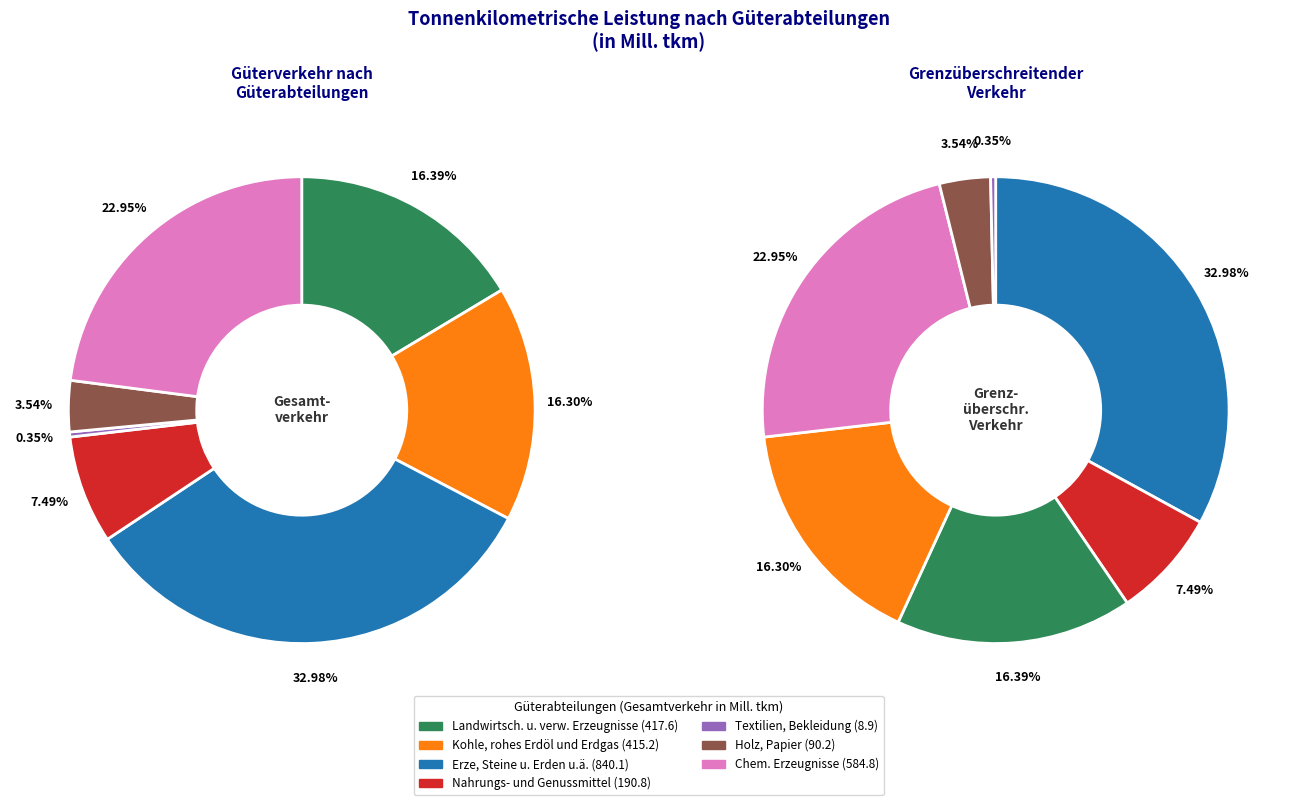

Which category has the smallest portion of the pie?

Textilien, Bekleidung